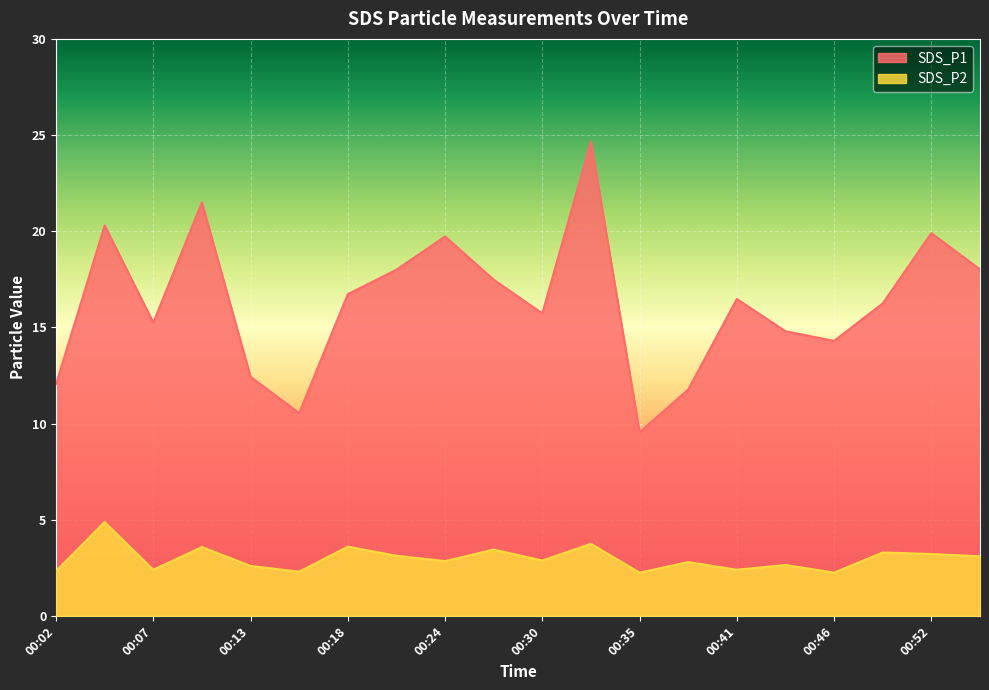

Reading left to right, list all the values displayed in this chart.

SDS_P1: 12.1	20.3	15.2	21.5	12.4	10.6	16.7	18.0	19.7	17.5	15.7	24.7	9.6	11.8	16.5	14.8	14.3	16.2	19.9	18.0
SDS_P2: 2.3	4.9	2.4	3.6	2.6	2.3	3.6	3.1	2.9	3.5	2.9	3.8	2.2	2.8	2.4	2.6	2.2	3.3	3.2	3.1